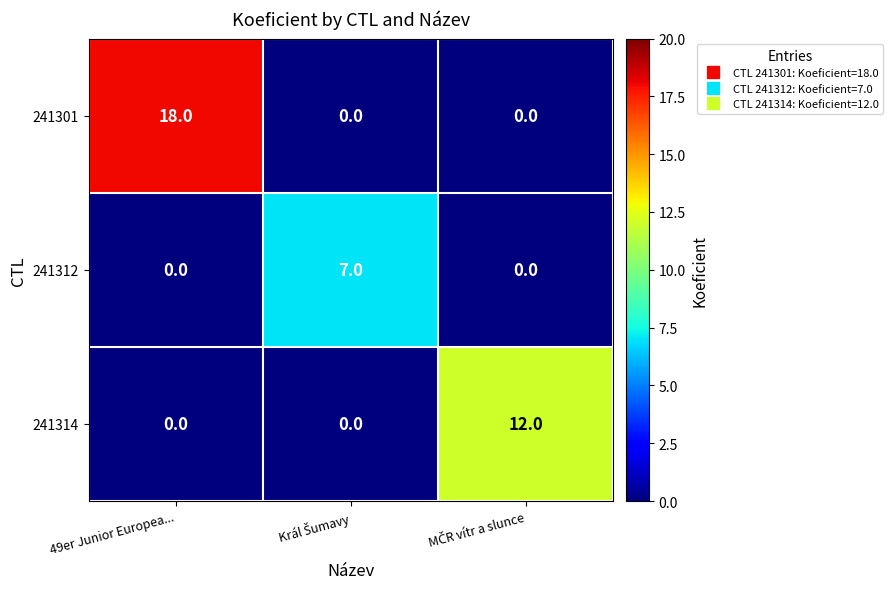

List the series in order of their peak value, lowest first.

241312, 241314, 241301